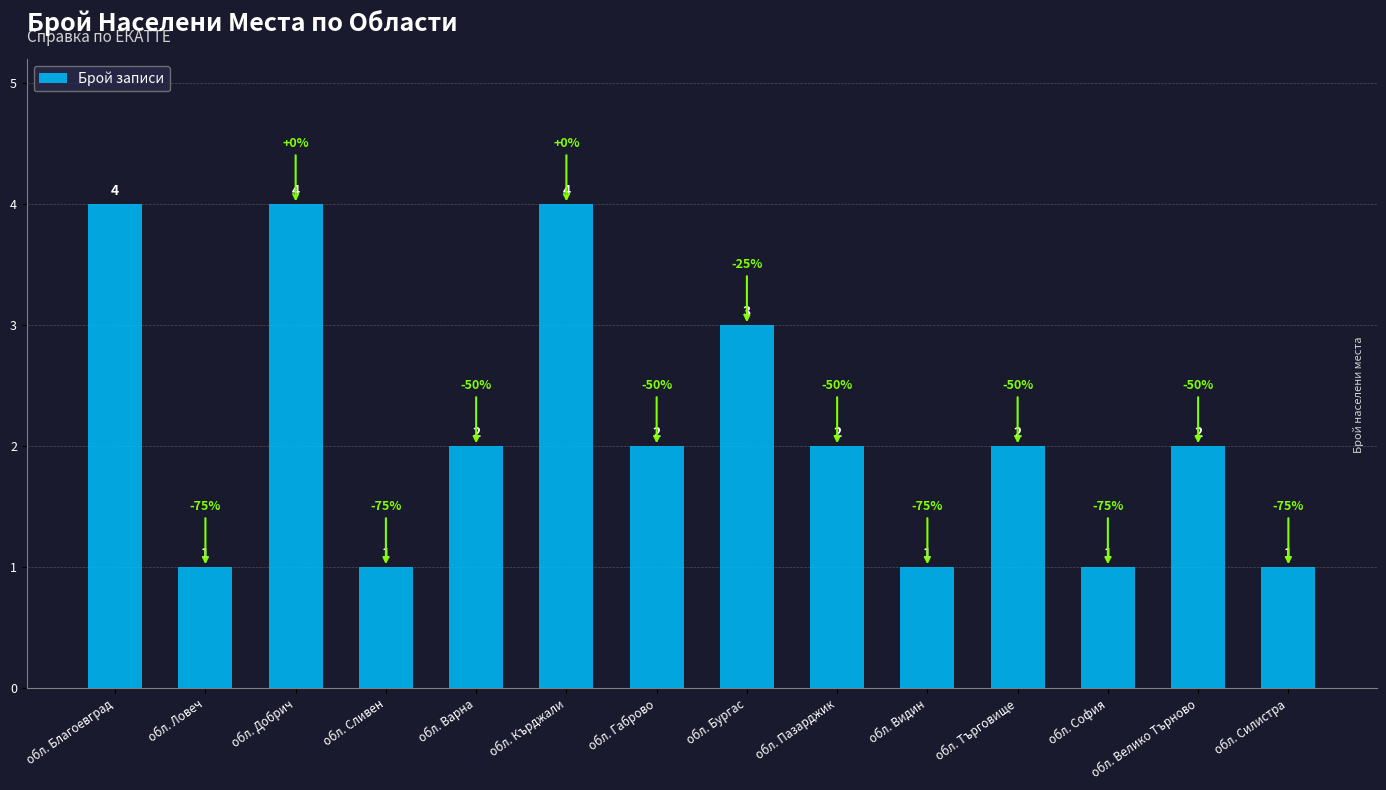

How many series are shown in this chart?

1